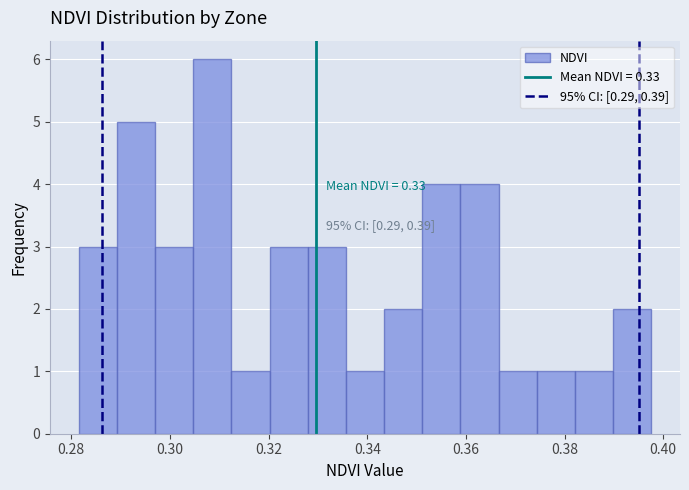

Read against the x-axis, roughly where is the centre of the tallest bar?

0.308